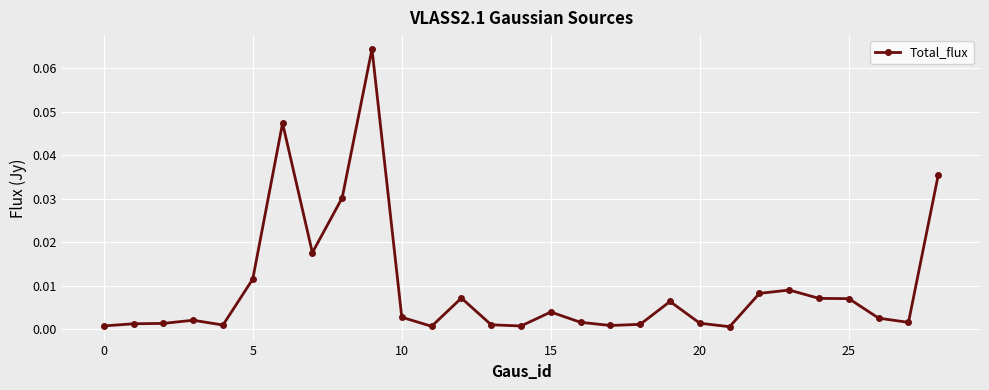

True or false: the data has more than 2 interior local peaks.

True